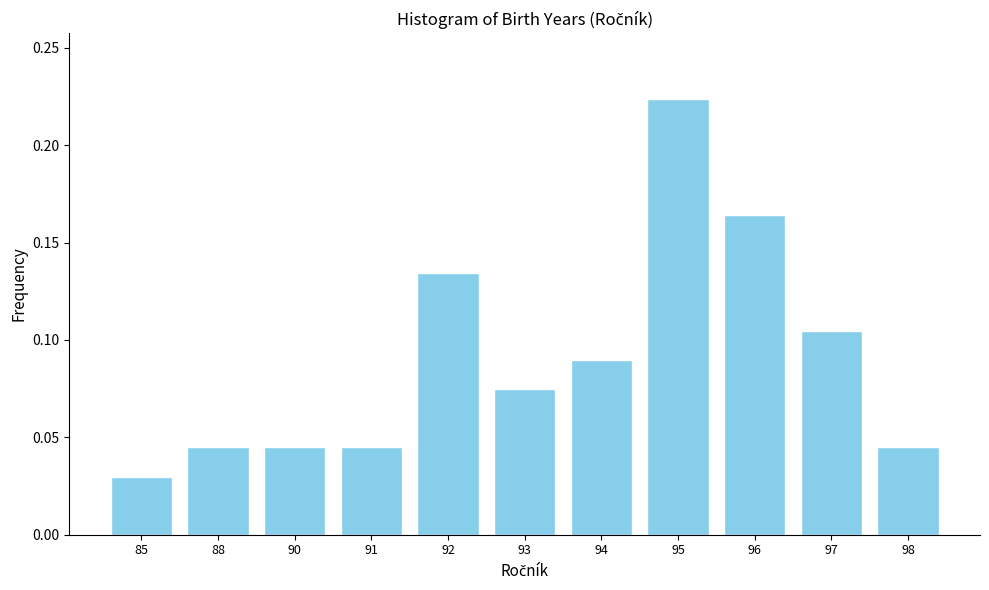

What is the sum of all values?

1.0